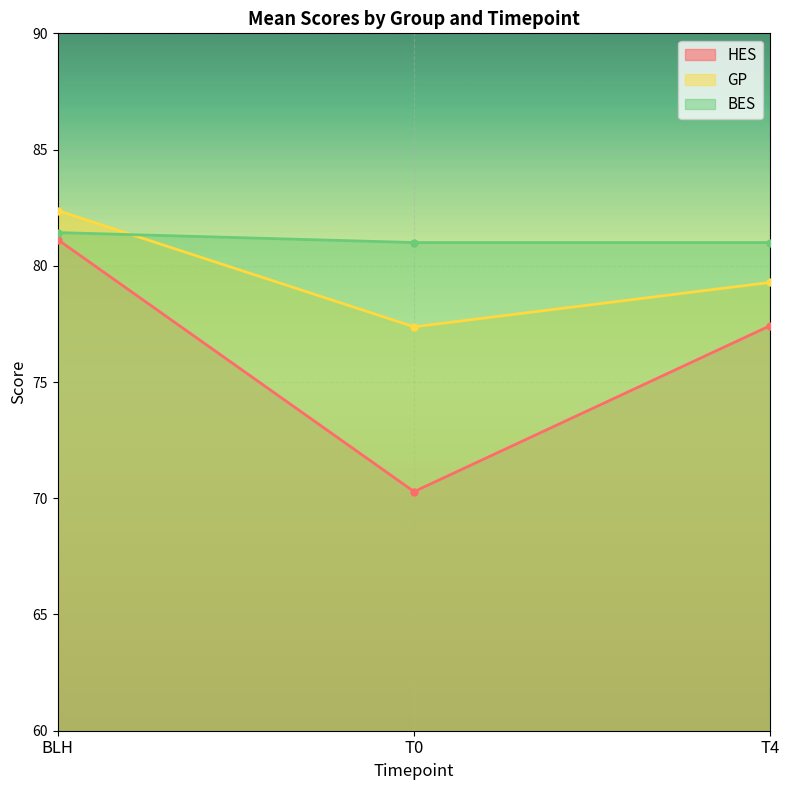

What position from the left is BLH?

1